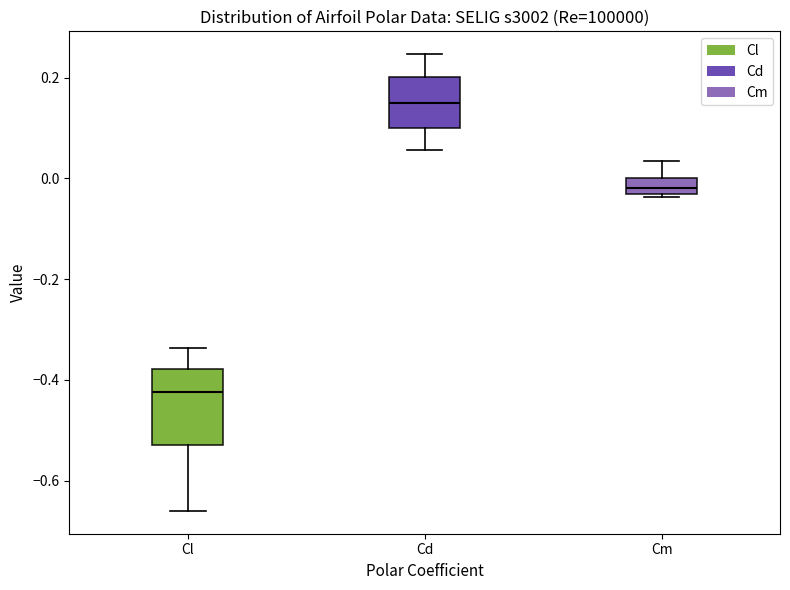

Which box is the tallest, from its lower edge to its upper edge?

Cl